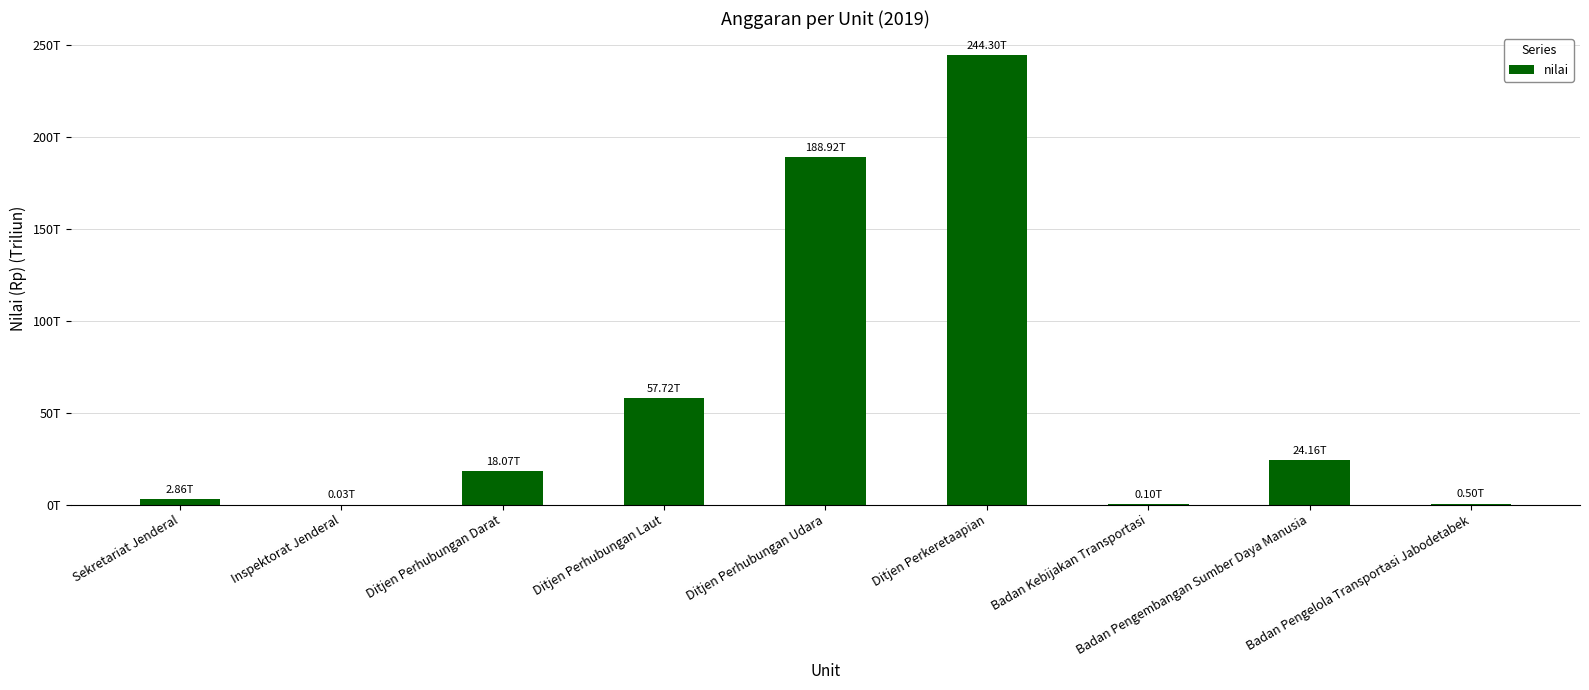

Does the chart contain stacked bars?

No